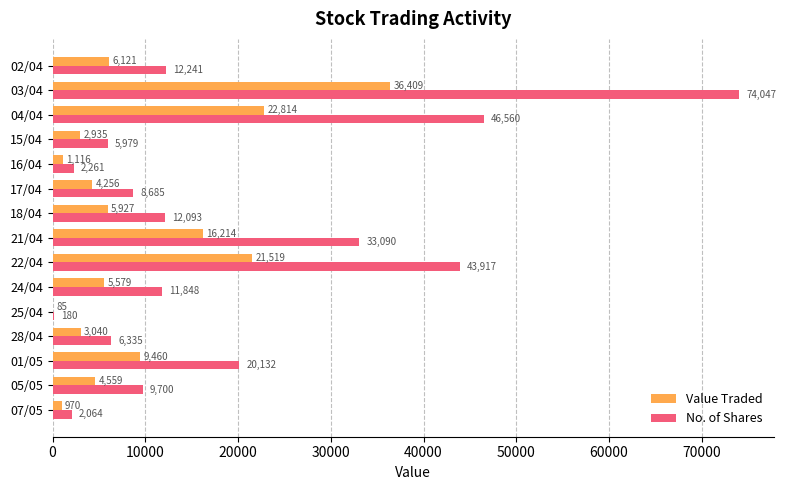

How many distinct data groups are displayed?

2